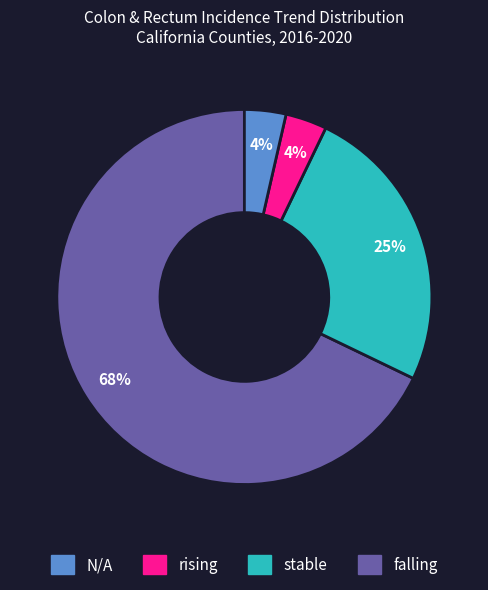

Count the number of slices in the pie.

4